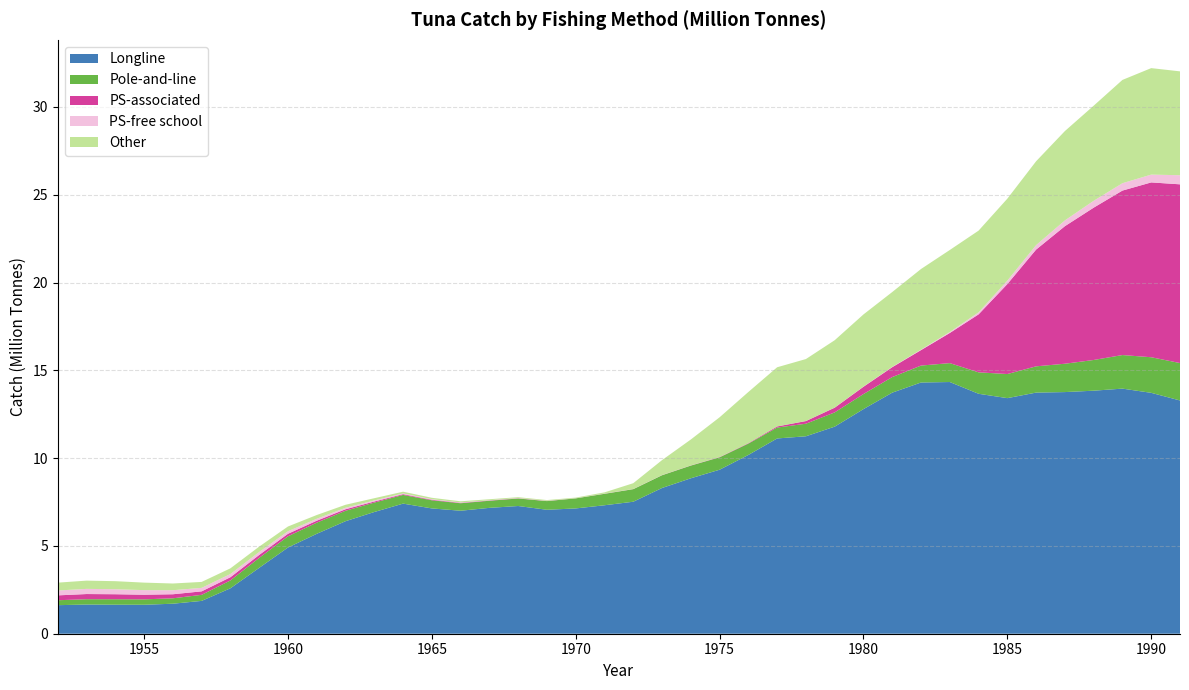

Reading left to right, list all the values displayed in this chart.

Longline: 1952=1.6	1953=1.7	1954=1.7	1955=1.6	1956=1.7	1957=1.9	1958=2.6	1959=3.8	1960=4.9	1961=5.7	1962=6.4	1963=6.9	1964=7.4	1965=7.1	1966=7.0	1967=7.2	1968=7.3	1969=7.1	1970=7.1	1971=7.3	1972=7.5	1973=8.3	1974=8.9	1975=9.3	1976=10.2	1977=11.1	1978=11.2	1979=11.8	1980=12.8	1981=13.7	1982=14.3	1983=14.3	1984=13.7	1985=13.4	1986=13.7	1987=13.8	1988=13.8	1989=14.0	1990=13.7	1991=13.3
Pole-and-line: 1952=0.3	1953=0.3	1954=0.3	1955=0.3	1956=0.3	1957=0.3	1958=0.4	1959=0.6	1960=0.6	1961=0.6	1962=0.6	1963=0.5	1964=0.5	1965=0.5	1966=0.4	1967=0.4	1968=0.4	1969=0.5	1970=0.6	1971=0.7	1972=0.7	1973=0.7	1974=0.7	1975=0.7	1976=0.6	1977=0.6	1978=0.7	1979=0.8	1980=0.9	1981=0.9	1982=1.0	1983=1.1	1984=1.2	1985=1.4	1986=1.5	1987=1.6	1988=1.7	1989=1.9	1990=2.0	1991=2.1
PS-associated: 1952=0.3	1953=0.3	1954=0.3	1955=0.3	1956=0.2	1957=0.2	1958=0.2	1959=0.2	1960=0.1	1961=0.1	1962=0.1	1963=0.1	1964=0.0	1965=0.0	1966=0.0	1967=0.0	1968=0.0	1969=0.0	1970=0.0	1971=0.0	1972=0.0	1973=0.0	1974=0.0	1975=0.0	1976=0.0	1977=0.1	1978=0.2	1979=0.3	1980=0.4	1981=0.6	1982=0.9	1983=1.7	1984=3.3	1985=5.1	1986=6.6	1987=7.8	1988=8.7	1989=9.4	1990=10.0	1991=10.2
PS-free school: 1952=0.3	1953=0.3	1954=0.3	1955=0.3	1956=0.2	1957=0.2	1958=0.2	1959=0.2	1960=0.1	1961=0.1	1962=0.1	1963=0.1	1964=0.0	1965=0.0	1966=0.0	1967=0.0	1968=0.0	1969=0.0	1970=0.0	1971=0.0	1972=0.0	1973=0.0	1974=0.0	1975=0.0	1976=0.0	1977=0.0	1978=0.0	1979=0.0	1980=0.0	1981=0.0	1982=0.0	1983=0.1	1984=0.1	1985=0.2	1986=0.3	1987=0.3	1988=0.4	1989=0.4	1990=0.4	1991=0.5
Other: 1952=0.4	1953=0.5	1954=0.5	1955=0.4	1956=0.4	1957=0.3	1958=0.3	1959=0.3	1960=0.3	1961=0.2	1962=0.2	1963=0.1	1964=0.1	1965=0.1	1966=0.1	1967=0.1	1968=0.1	1969=0.0	1970=0.0	1971=0.1	1972=0.3	1973=0.9	1974=1.5	1975=2.3	1976=2.9	1977=3.4	1978=3.5	1979=3.8	1980=4.1	1981=4.3	1982=4.6	1983=4.7	1984=4.7	1985=4.7	1986=4.8	1987=5.1	1988=5.4	1989=5.9	1990=6.1	1991=5.9